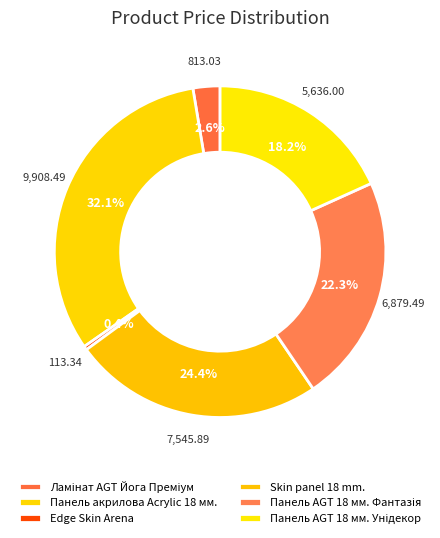

How many slices are in this pie chart?

6